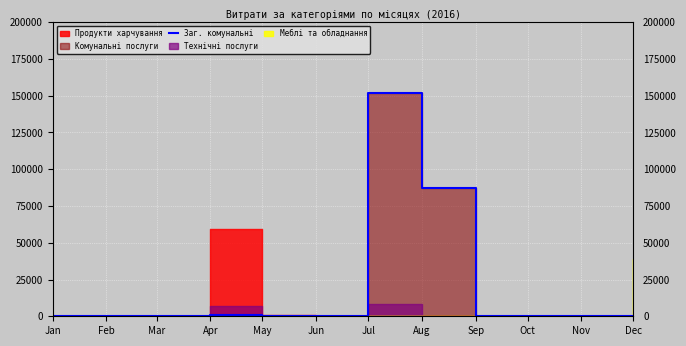

How many points are higher than both their immediate neighbors (excluding endpoints)?

2